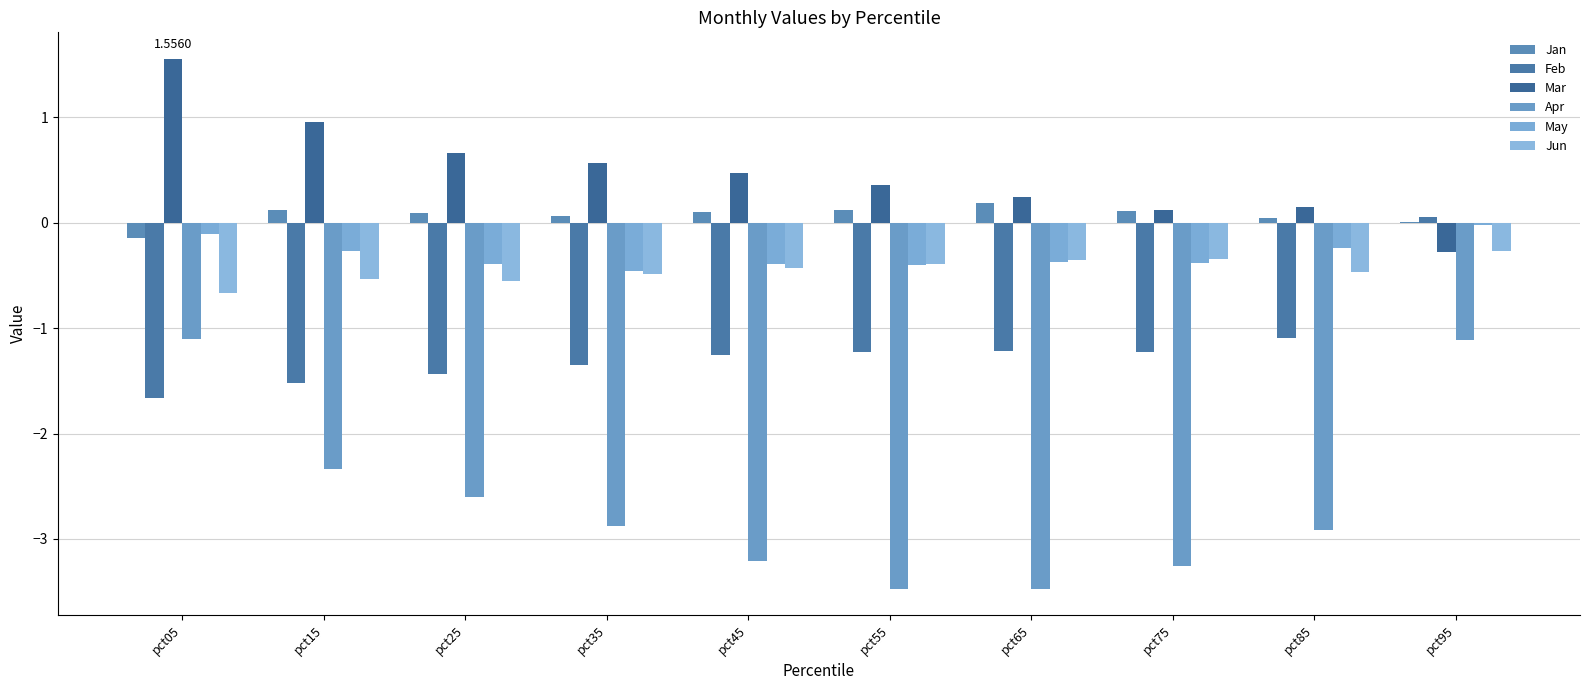

Count the number of data series in this chart.

6